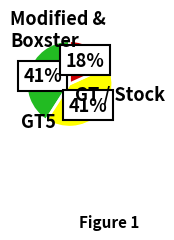

Is there any slice that represents more than half of the pie?

No